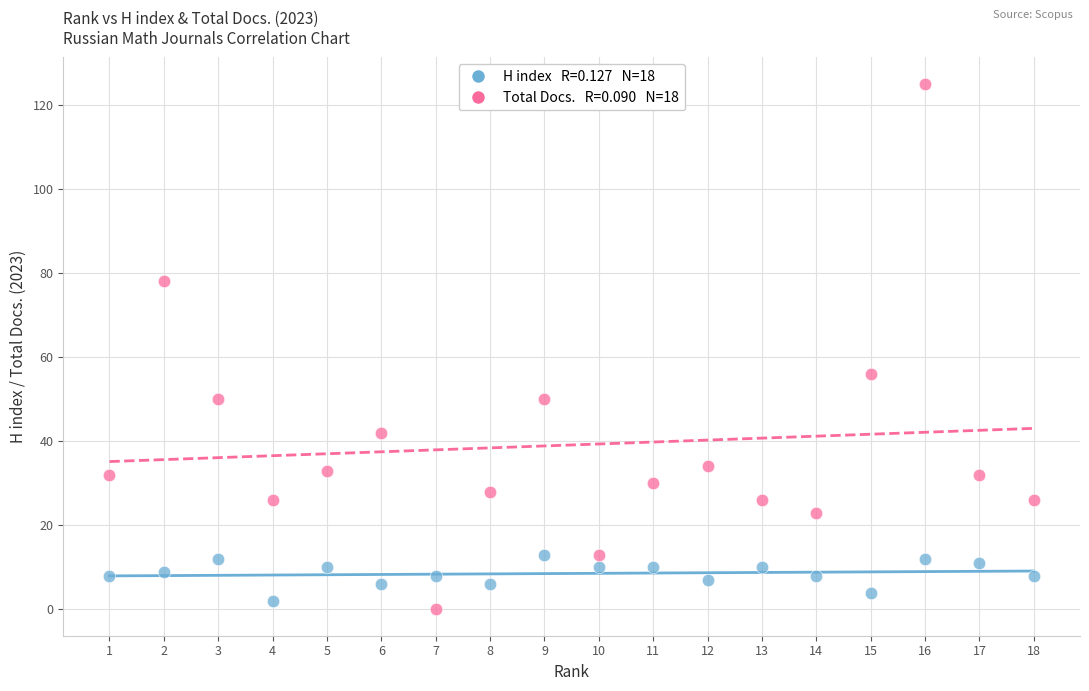

Across all series, what Y value is closest to 62?

56